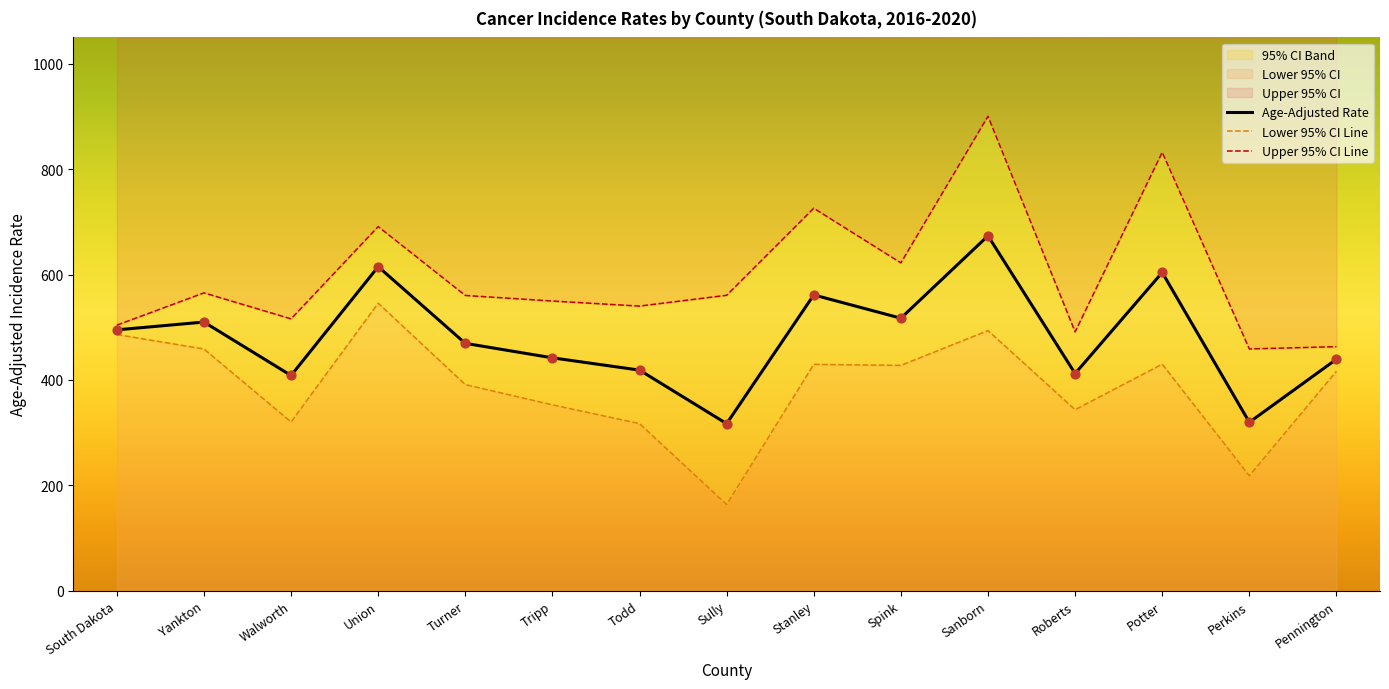

Which series has the widest spread of Y values?

Upper 95% CI Line